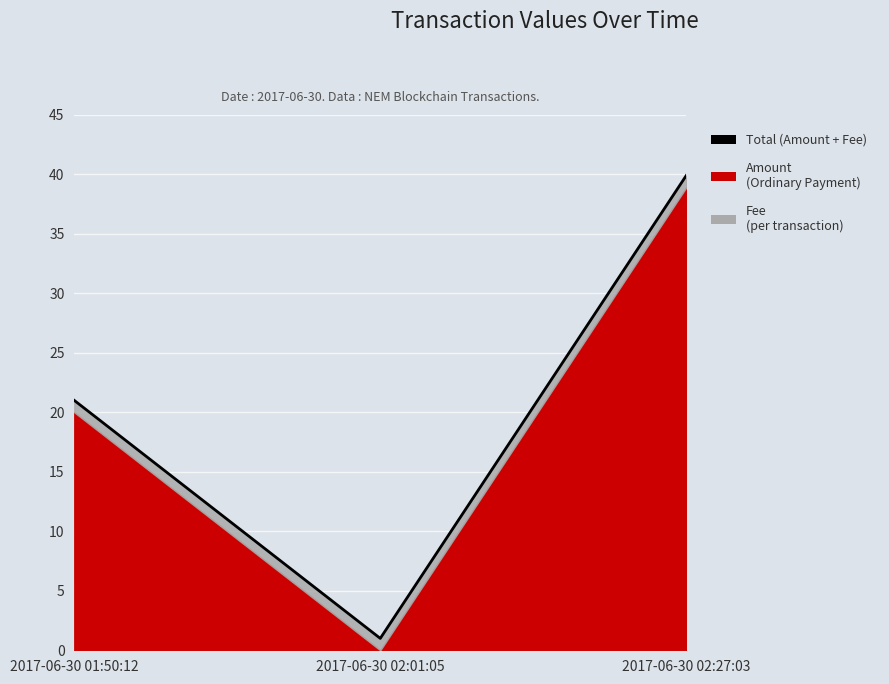

What is the difference between the maximum and minimum values?

38.9